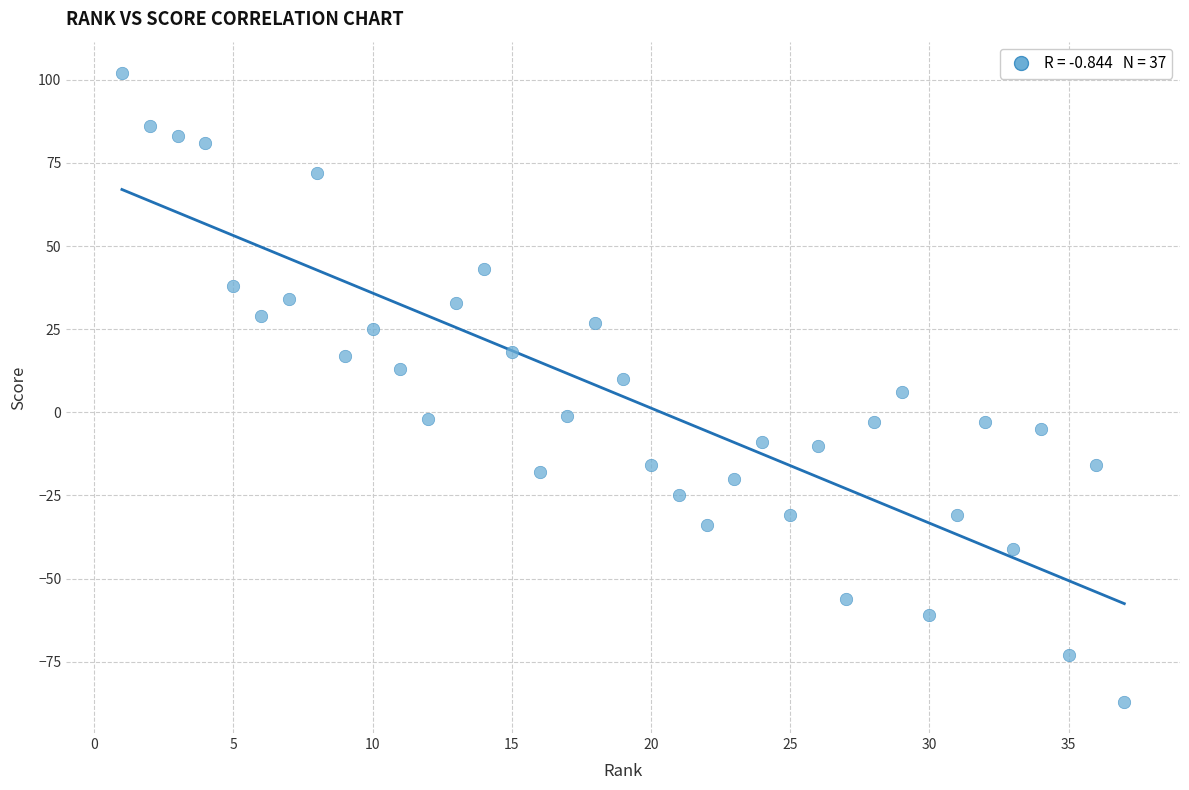

What is the range of Y values (max minus min)?

189